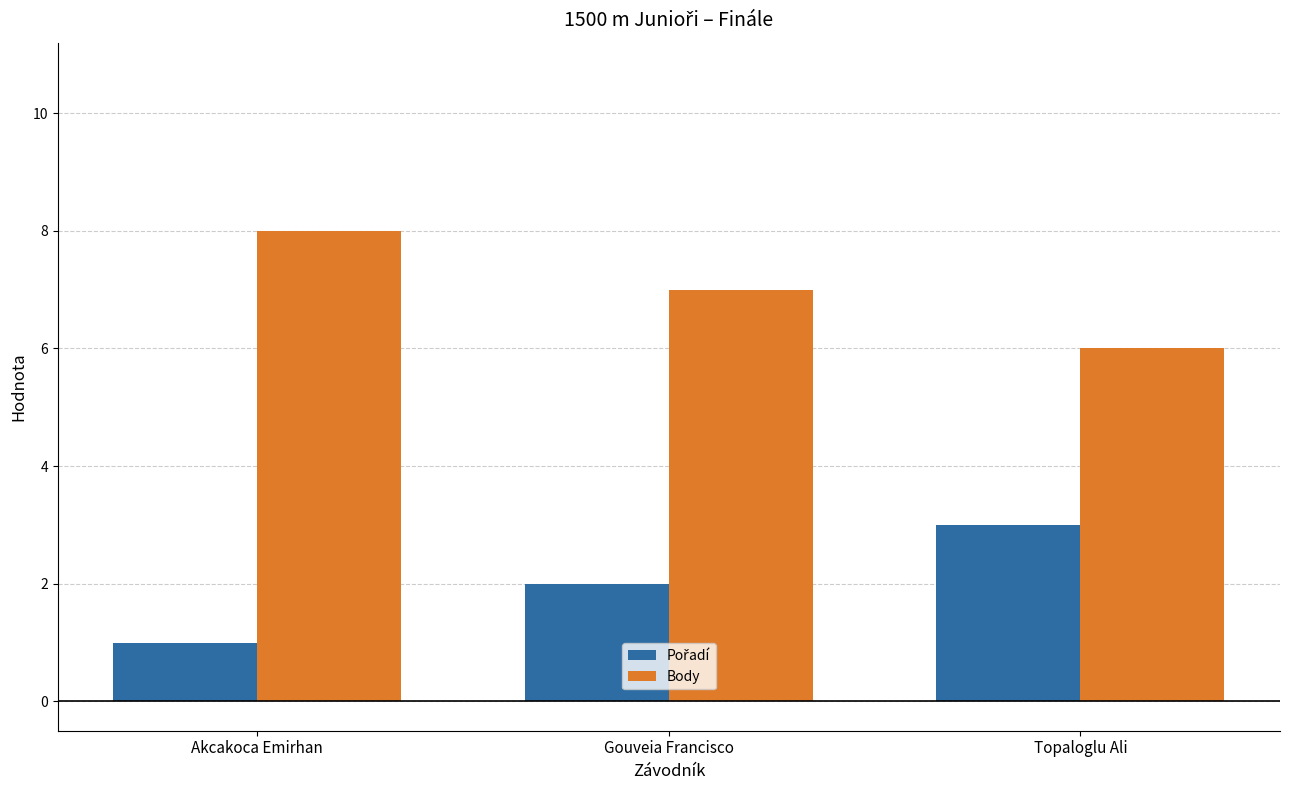

List the labels in order of Body value, largest first.

Akcakoca Emirhan, Gouveia Francisco, Topaloglu Ali